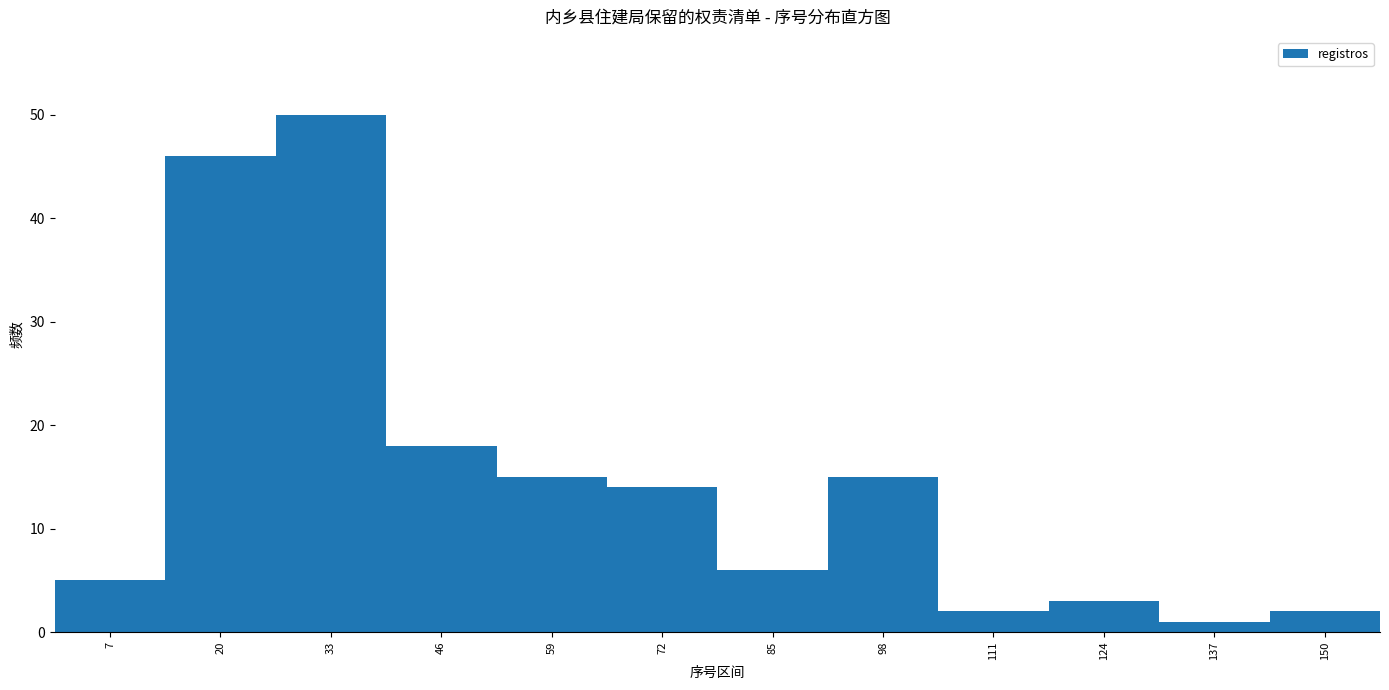

Reading left to right, list every bar in this chart as the range it spans on the x-axis followed by its height. Neither the bar edges nor the heights are printed on the chart, so give them approximately, as read against the axes.

1 to 14: 5
14 to 27: 46
27 to 40: 50
40 to 53: 18
53 to 66: 15
66 to 79: 14
79 to 92: 6
92 to 105: 15
105 to 118: 2
118 to 131: 3
131 to 144: 1
144 to 157: 2